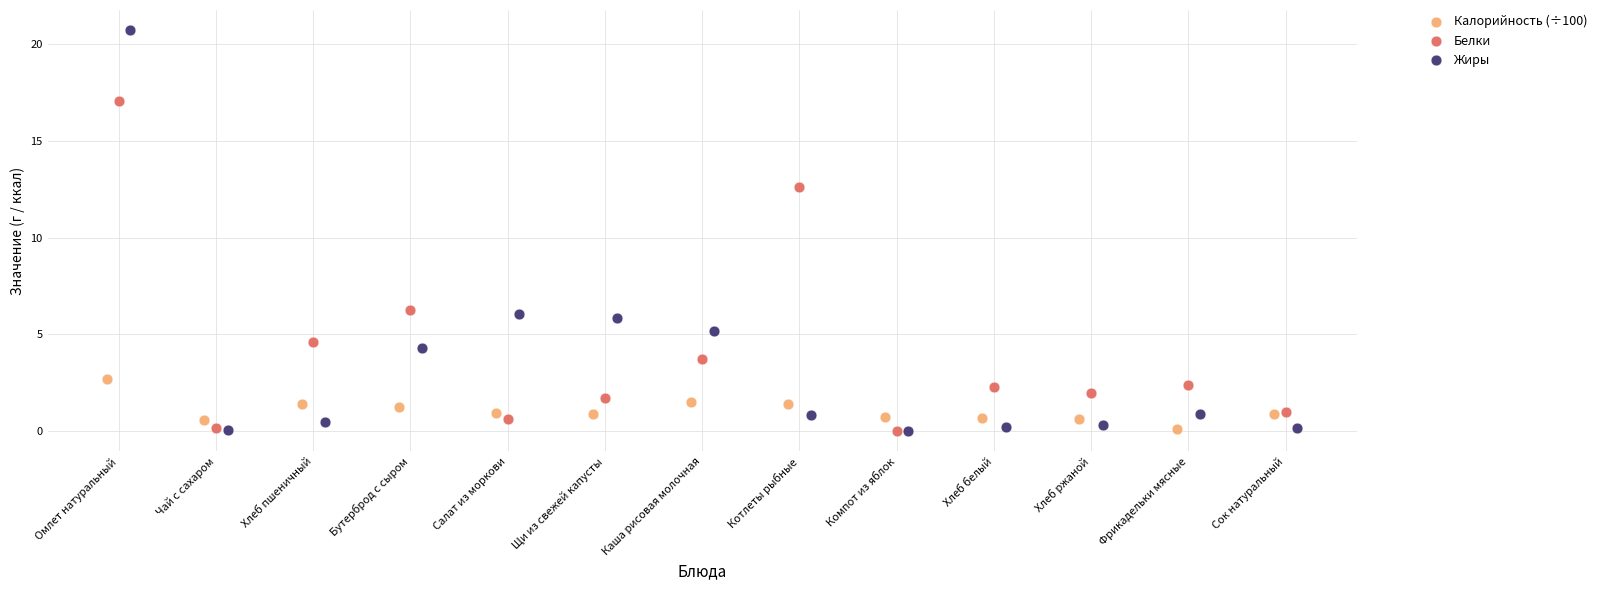

Which series has the widest spread of Y values?

Жиры